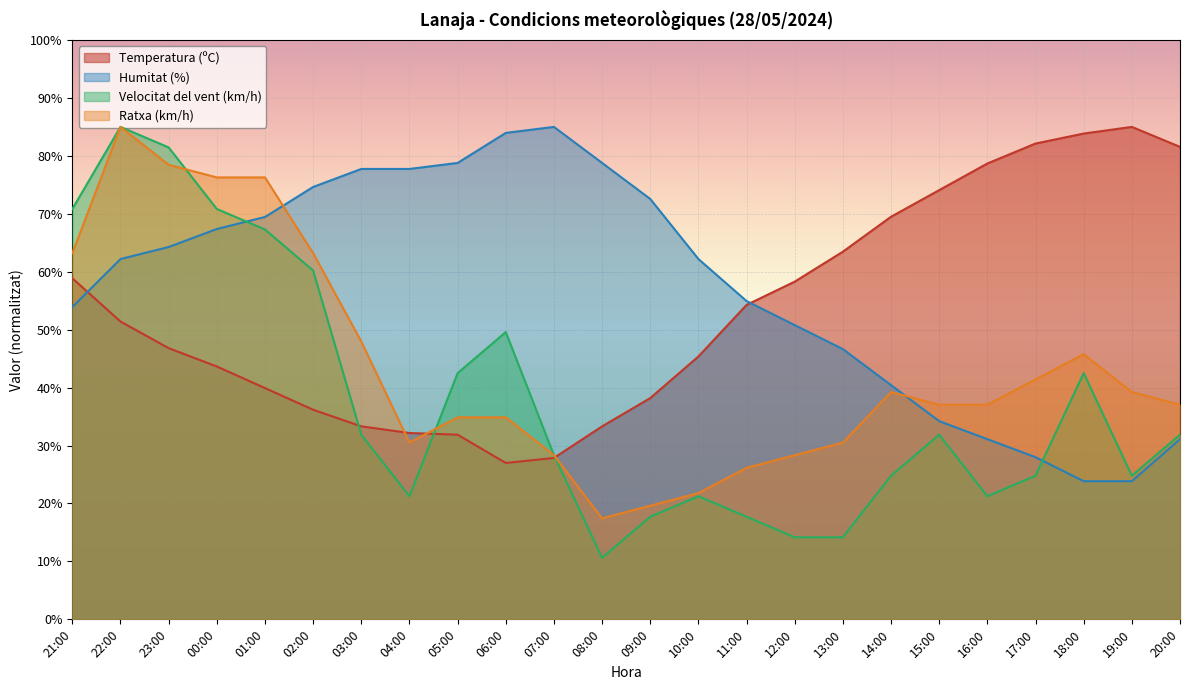

What is the difference between the highest and lowest values at 19:00?

61.2